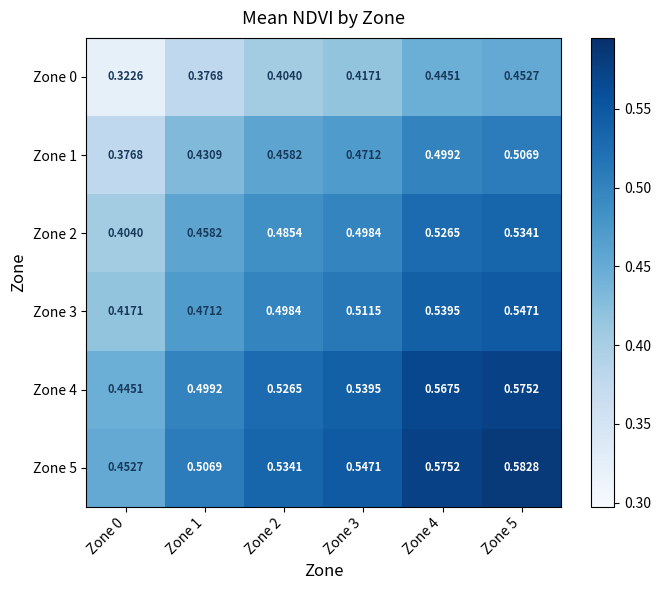

Is the value of Zone 2 at Zone 0 greater than the value of Zone 5 at Zone 0?

No